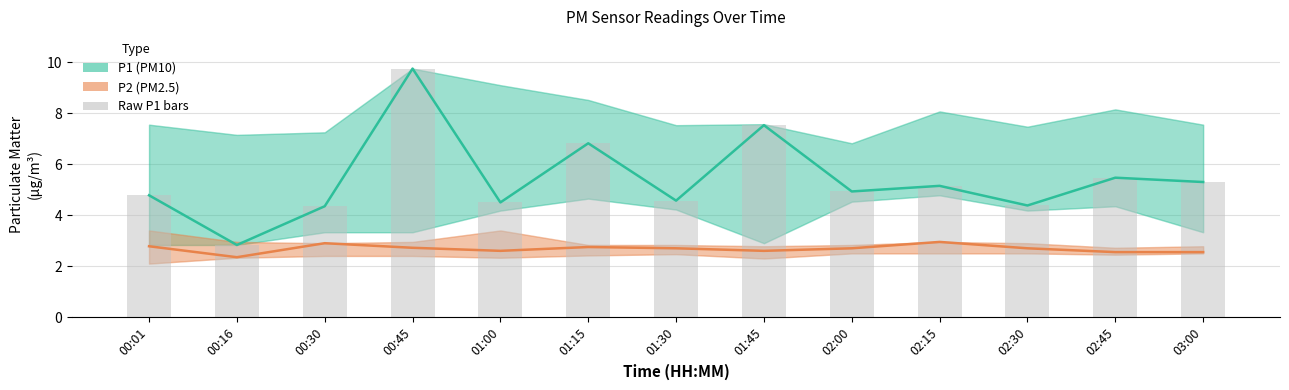

What is the sum of all P1 (PM10) values?

70.4